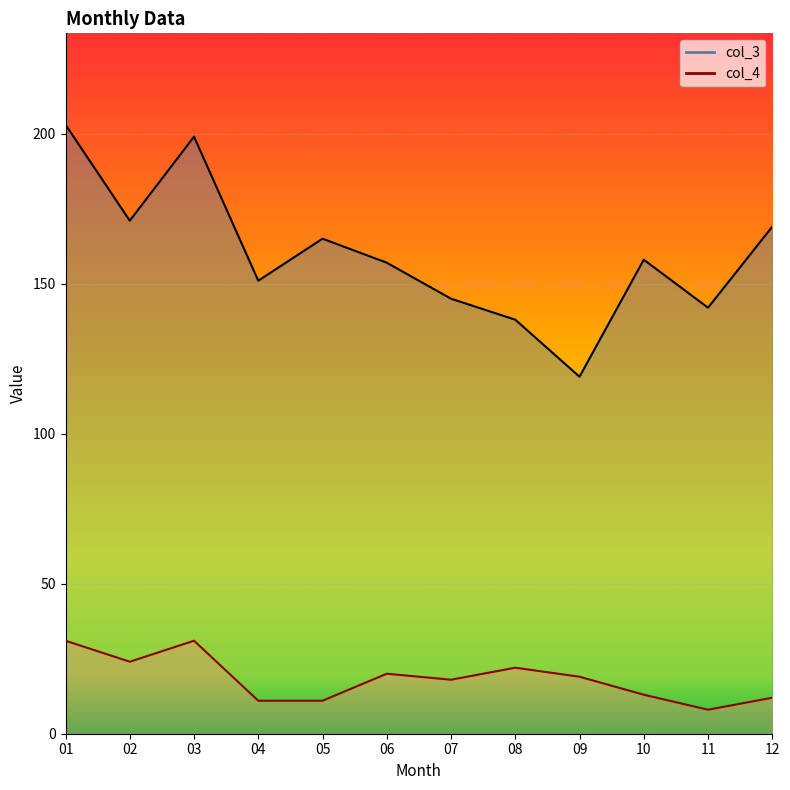

At how many categories does at least one series exceed 21?

12